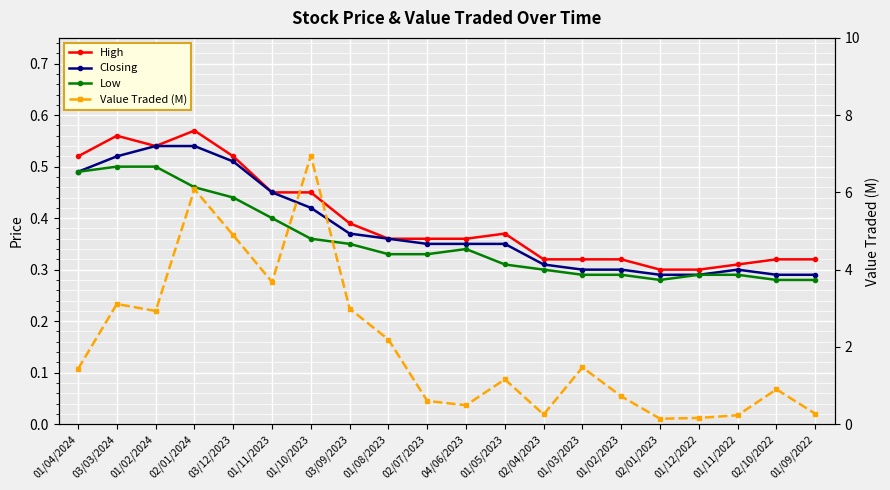

In High, how many points are higher than both neighbors (excluding endpoints)?

3